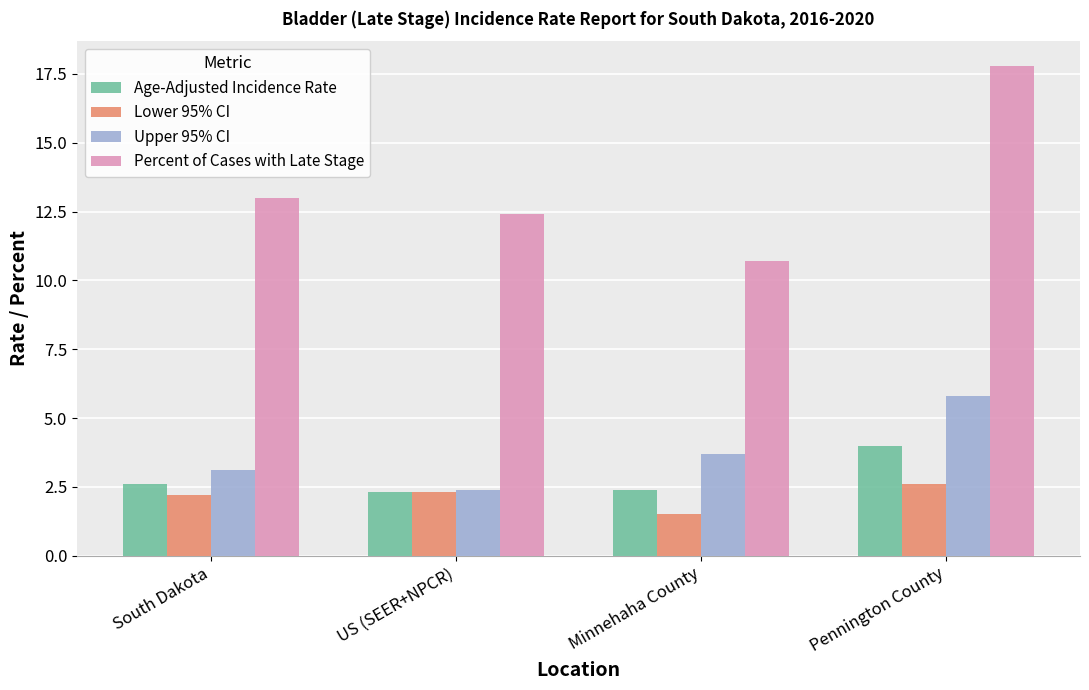

Are the bars grouped side by side (vs. stacked)?

Yes